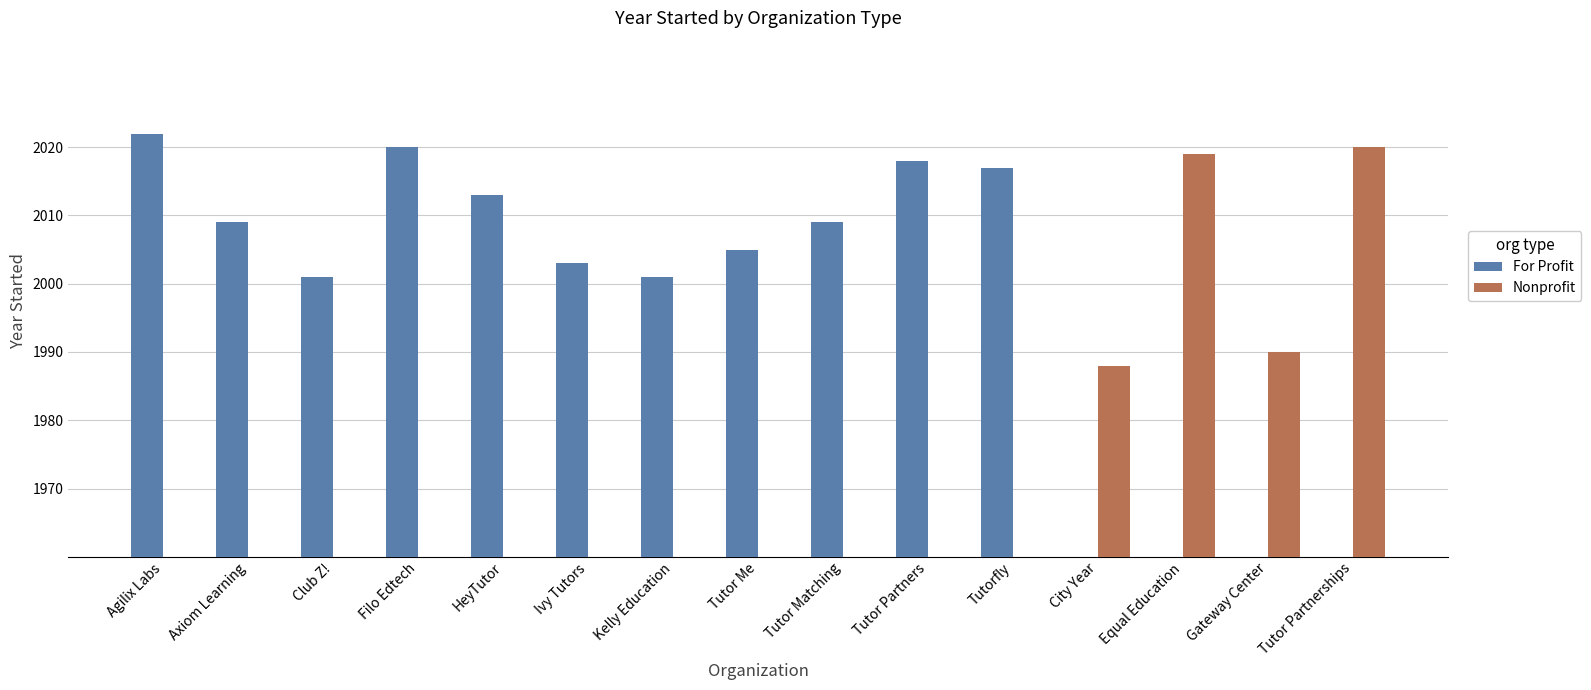

The value of For Profit at Tutor Matching is 543. True or false?

False